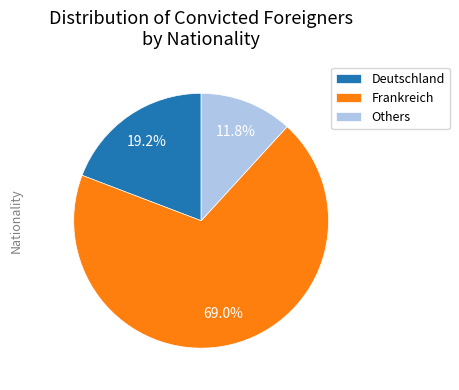

Does any single category account for the majority?

Yes